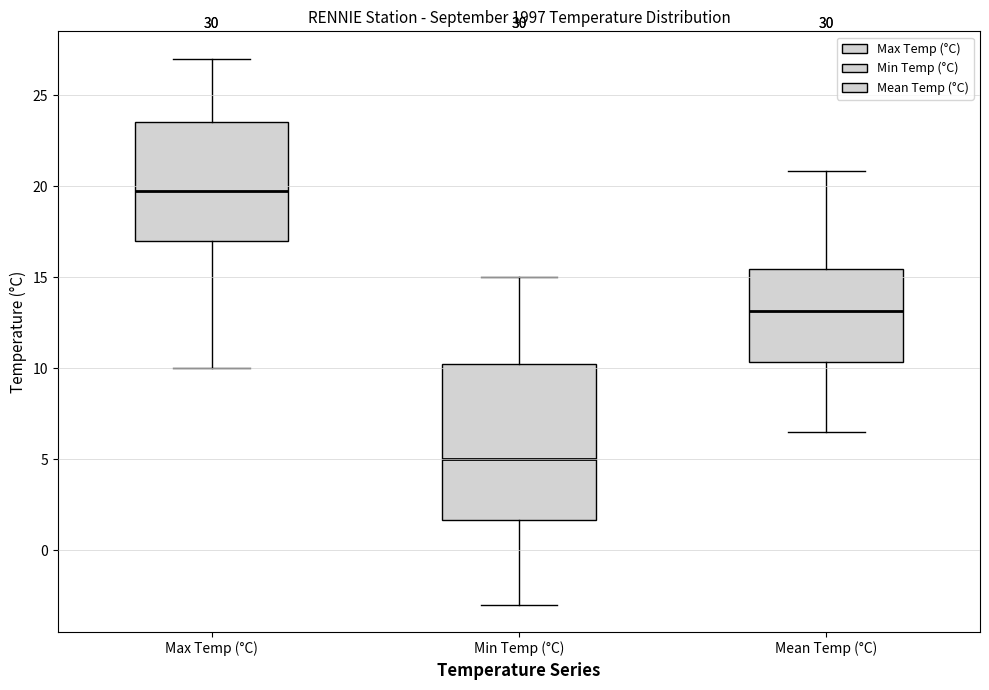

Where is the upper edge of the box for Min Temp (°C) on the y-axis? The values are not printed on the chart, so give them approximately, as read against the axis.

10.5